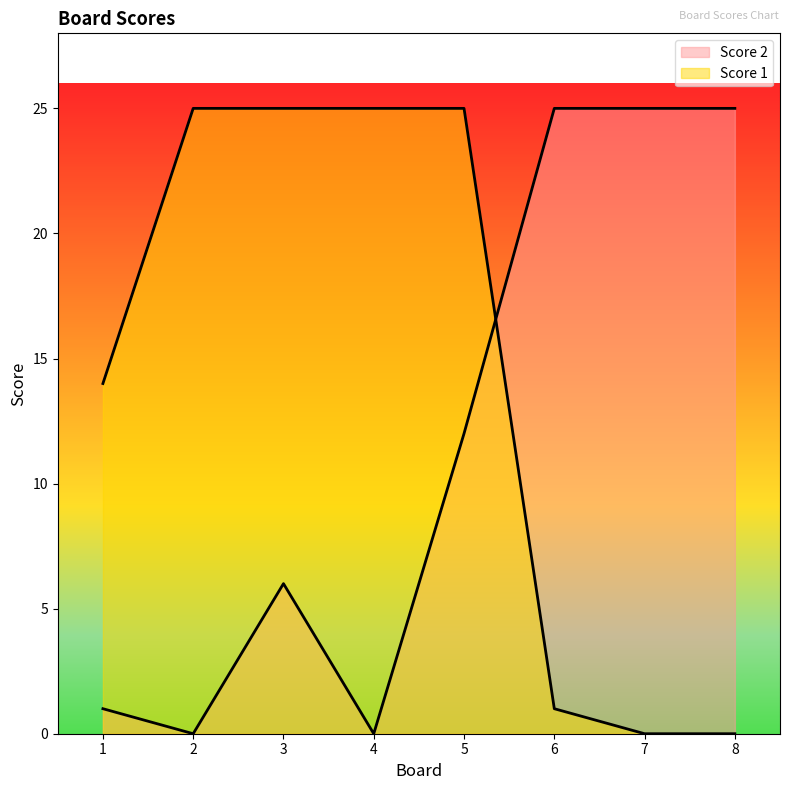

Reading left to right, extract all data points from this chart.

Score 1: 14	25	25	25	25	1	0	0
Score 2: 1	0	6	0	12	25	25	25